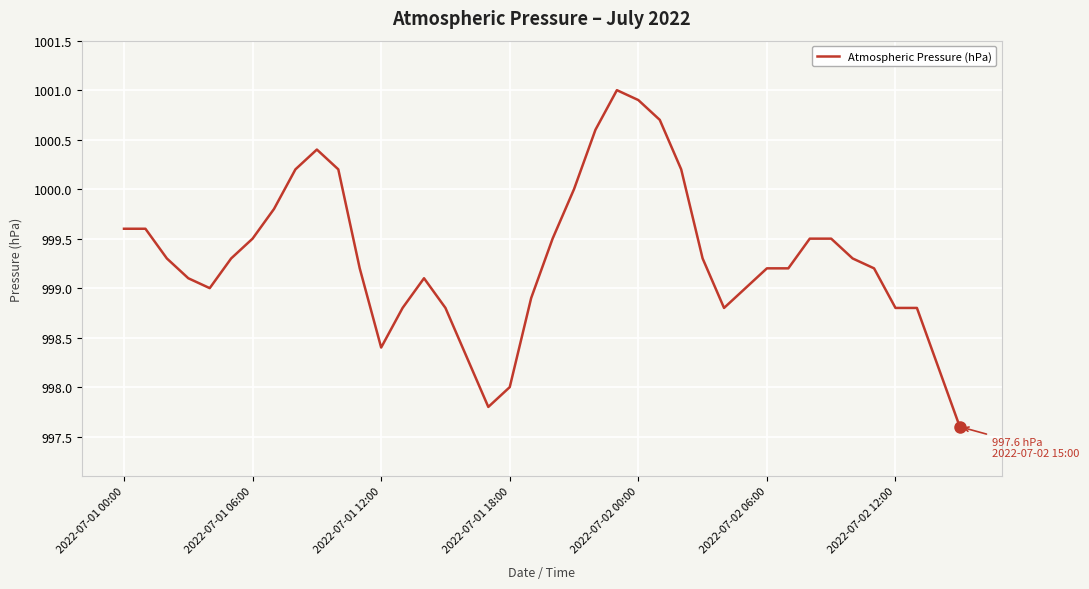

What is the greatest value displayed?

1001.0